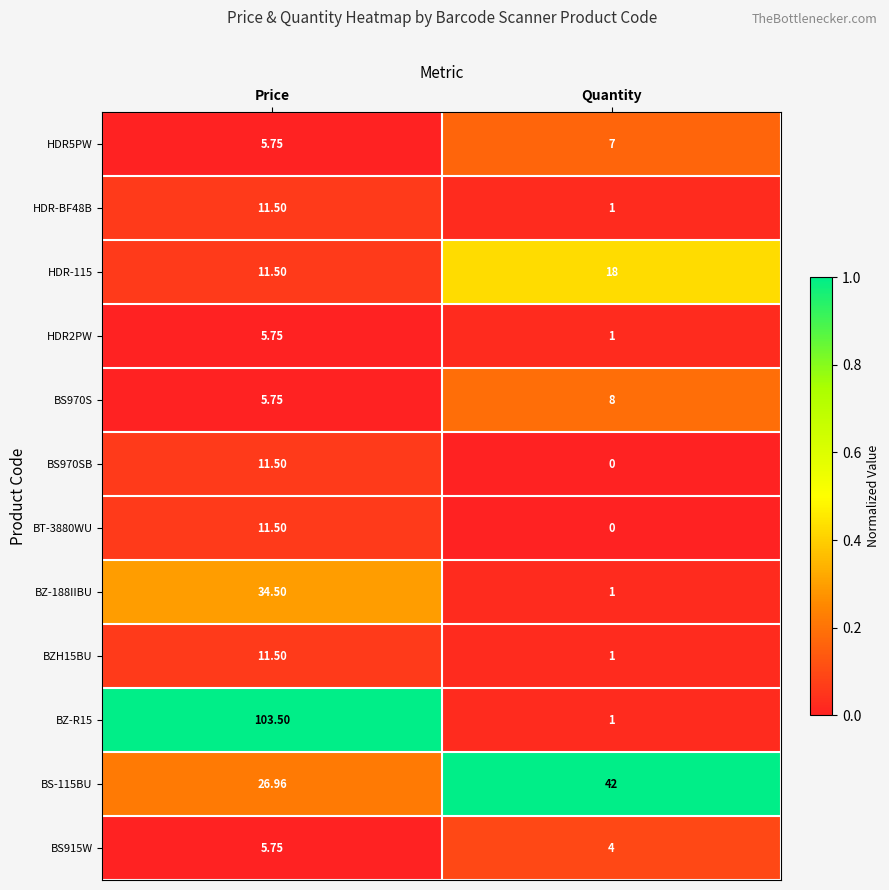

Is the value of BZ-R15 at Quantity greater than the value of BZ-188IIBU at Price?

No